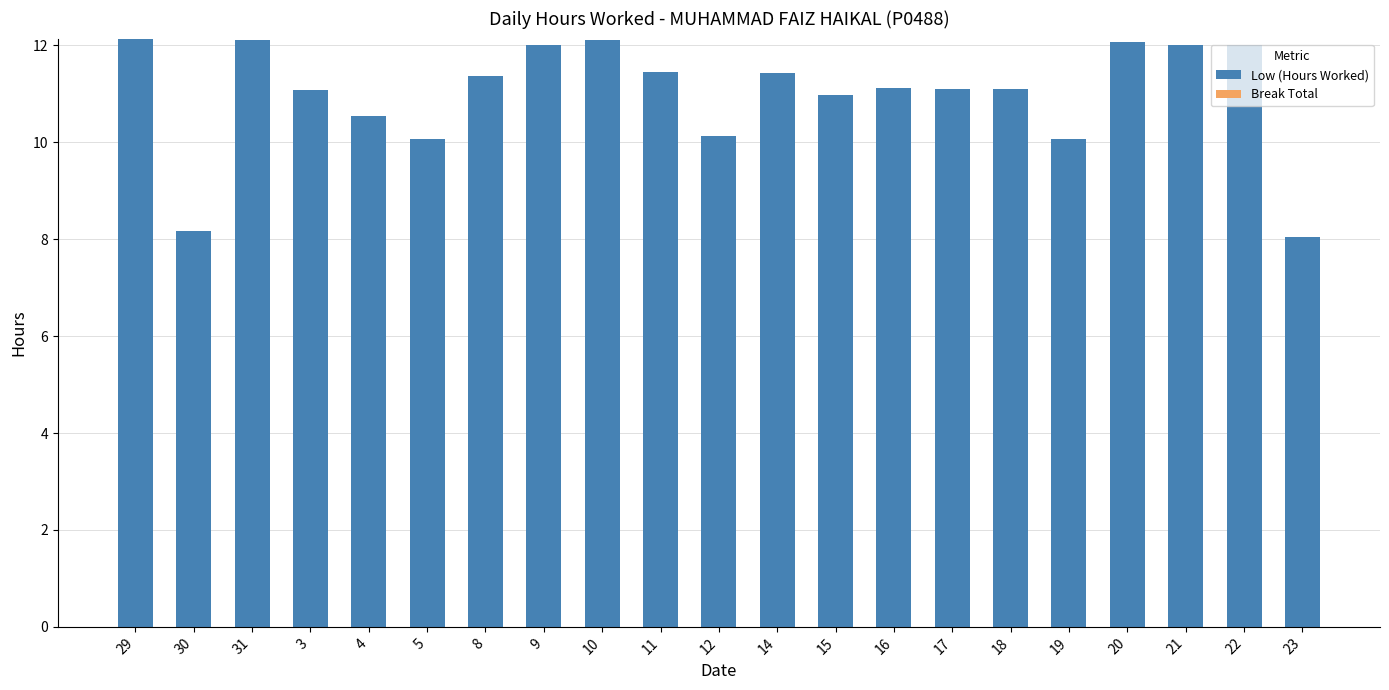

What is the change in value from 5 to 22?

+1.9